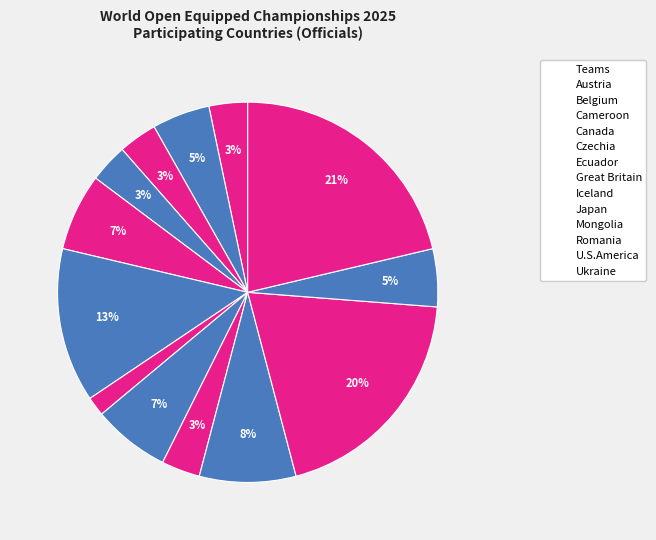

How many segments does this pie chart have?

13